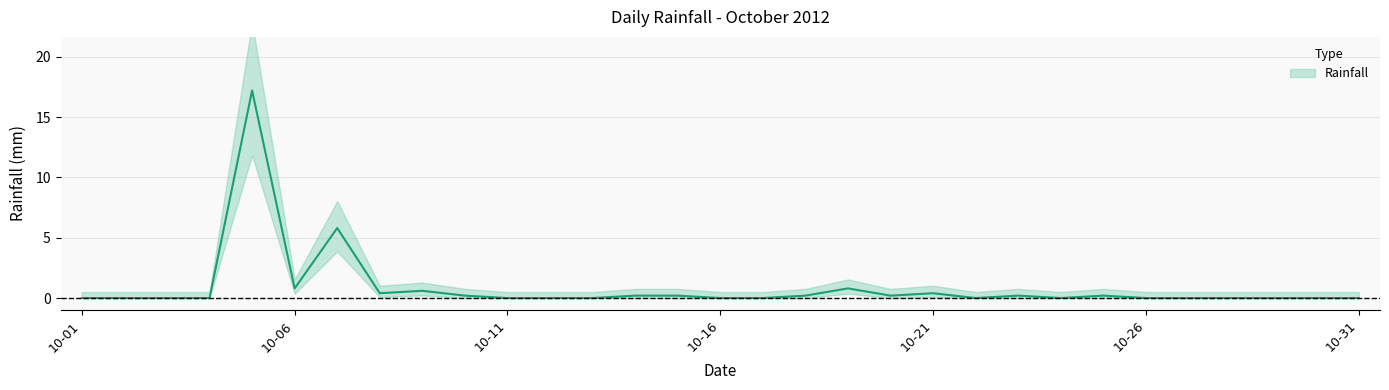

Does the chart have visible grid lines?

Yes